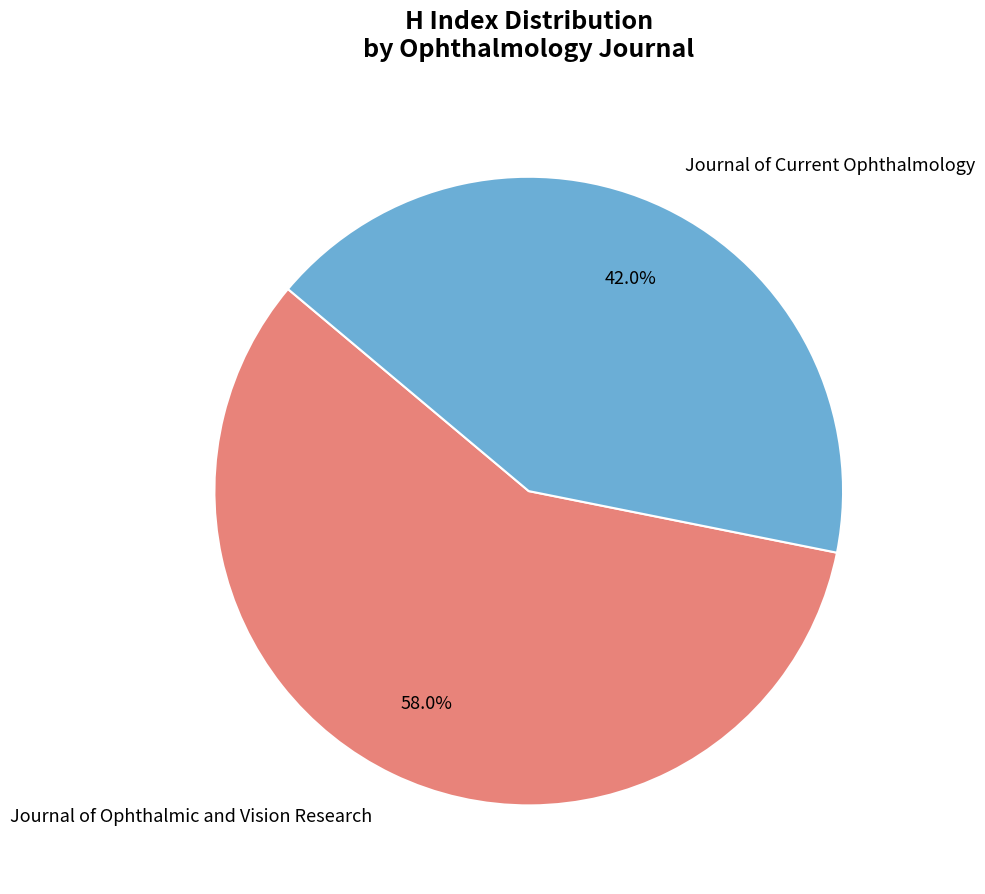

To the nearest percent, what is the difference between the largest and smallest slice percentages?

16%